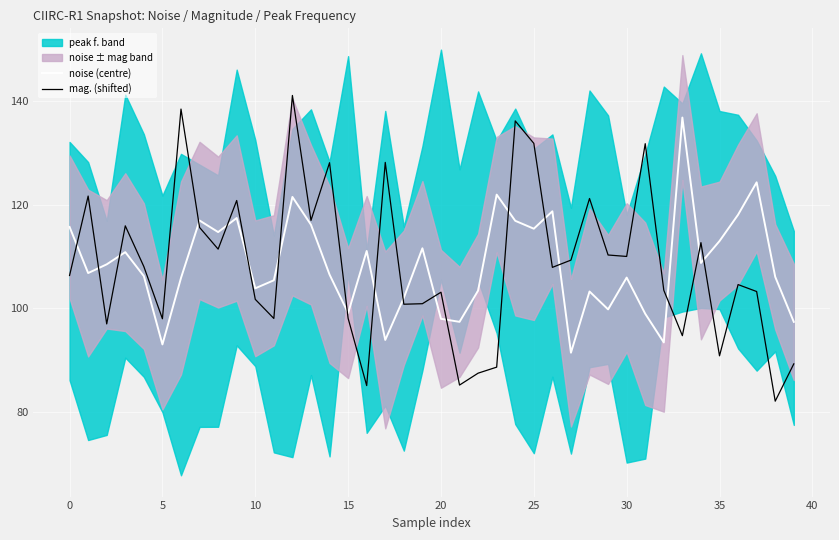

What is the difference between the maximum and minimum values in the noise (centre) series?

45.4